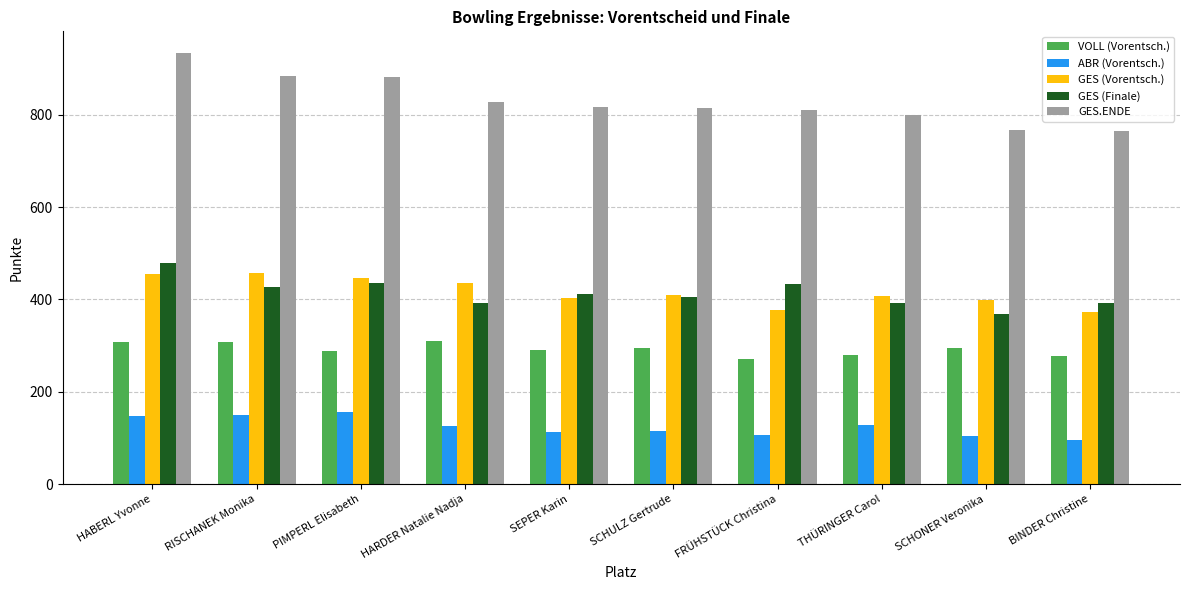

What is the label of the 2nd bar from the right?

SCHONER Veronika